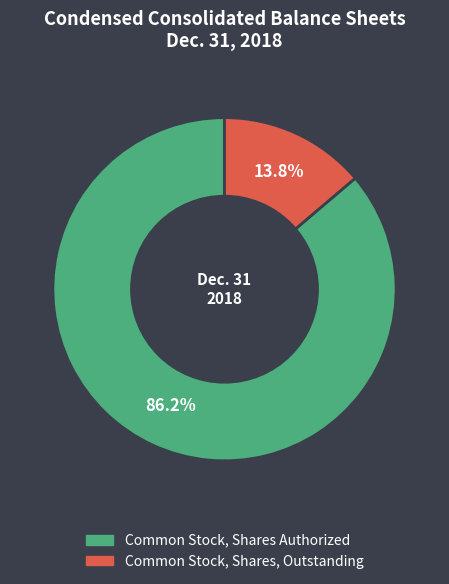

Does any single category account for the majority?

Yes